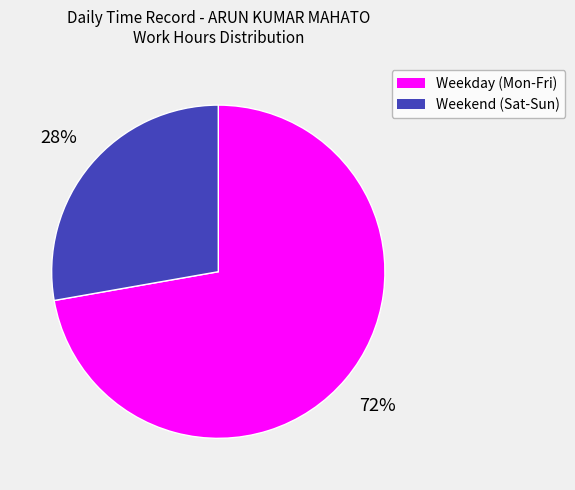

How many segments does this pie chart have?

2